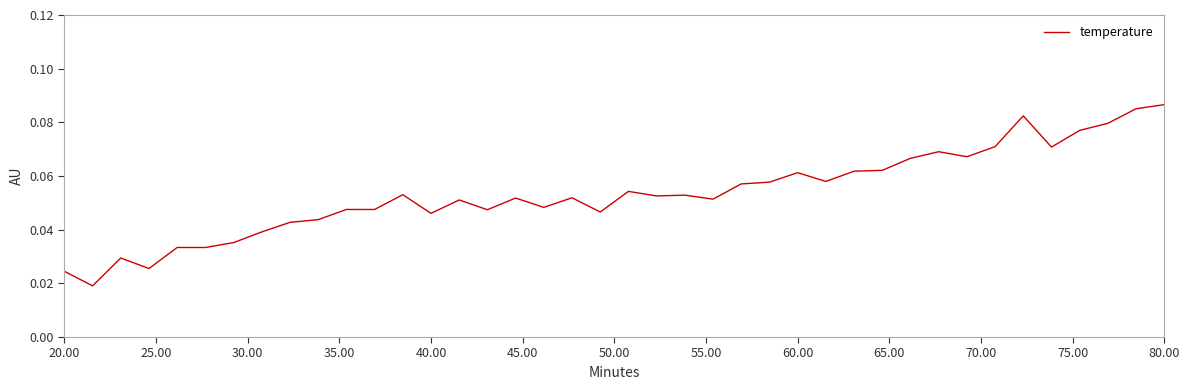

Is this an area chart (filled region under the line)?

No